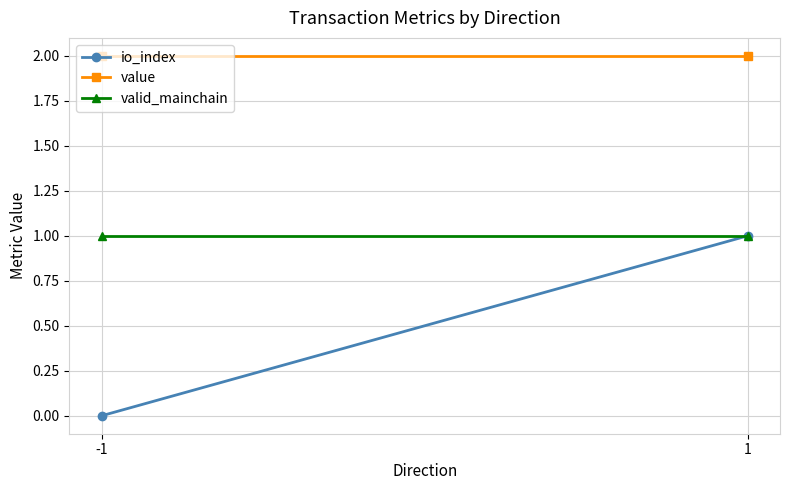

List the labels in order of io_index value, smallest first.

-1, 1